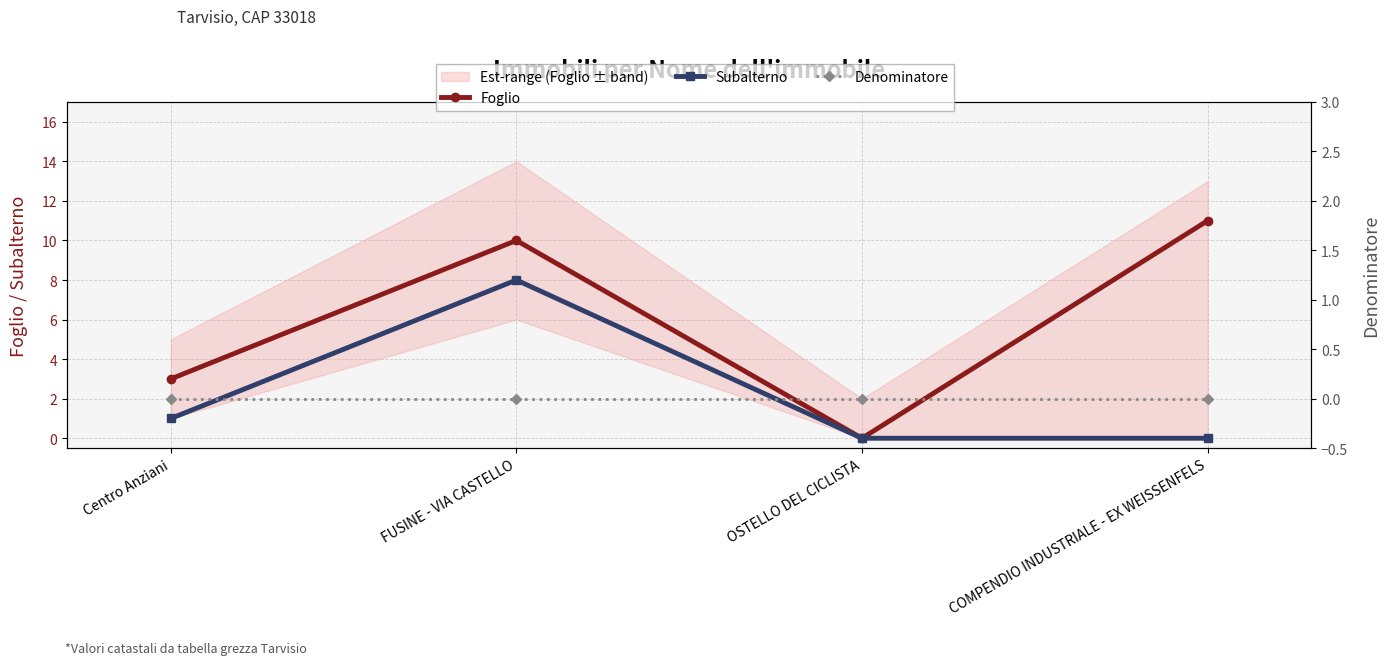

List the labels in order of Subalterno value, smallest first.

OSTELLO DEL CICLISTA, COMPENDIO INDUSTRIALE - EX WEISSENFELS, Centro Anziani, FUSINE - VIA CASTELLO